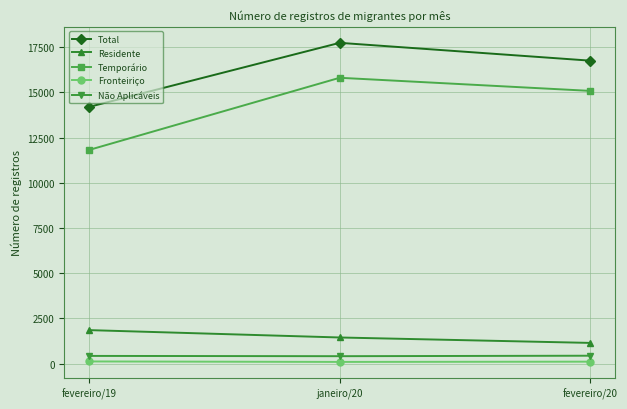

What is the label of the 2nd point from the right?

janeiro/20